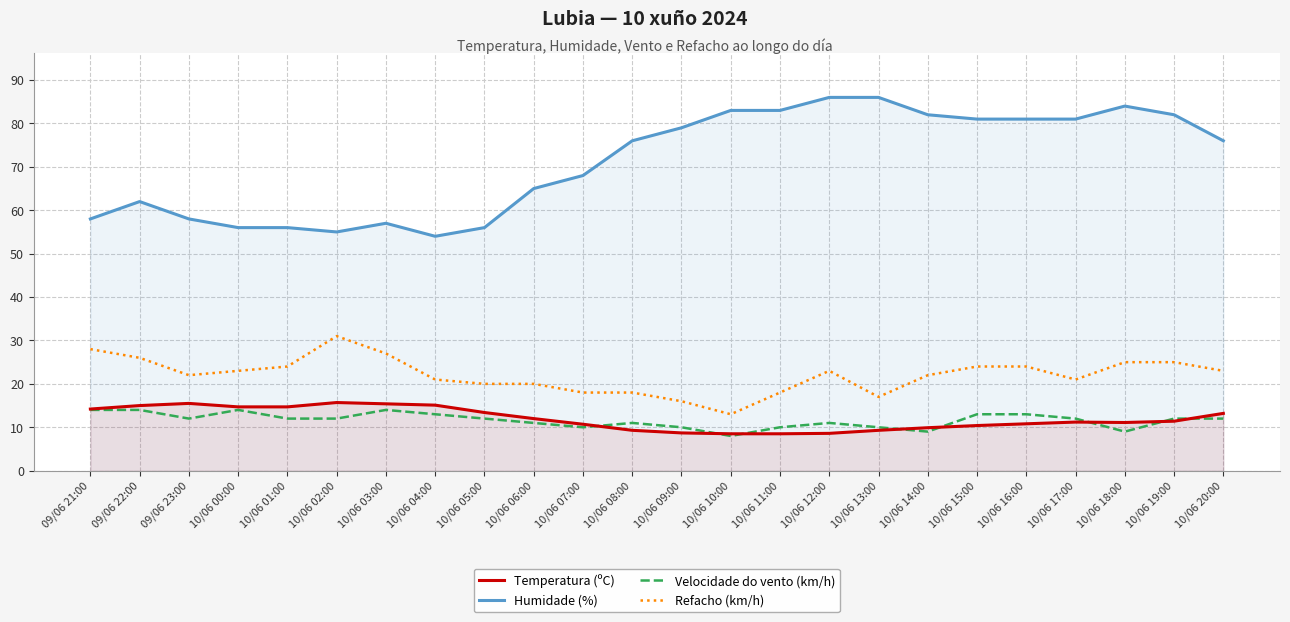

Which series has the largest total across all categories?

Humidade (%)